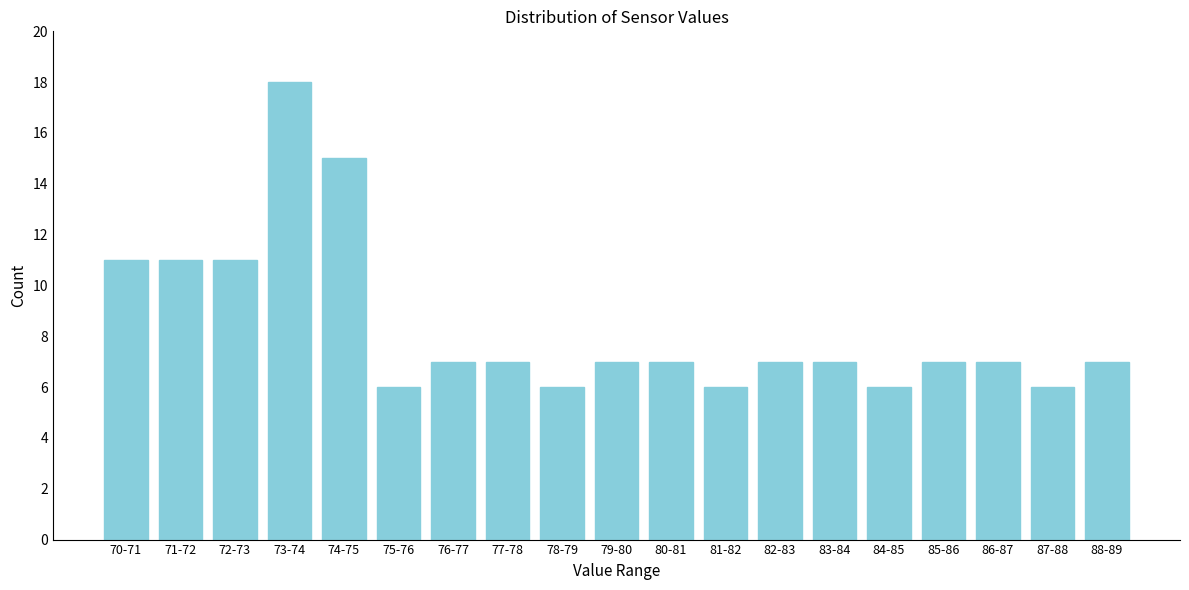

Reading left to right, list all the values displayed in this chart.

11	11	11	18	15	6	7	7	6	7	7	6	7	7	6	7	7	6	7